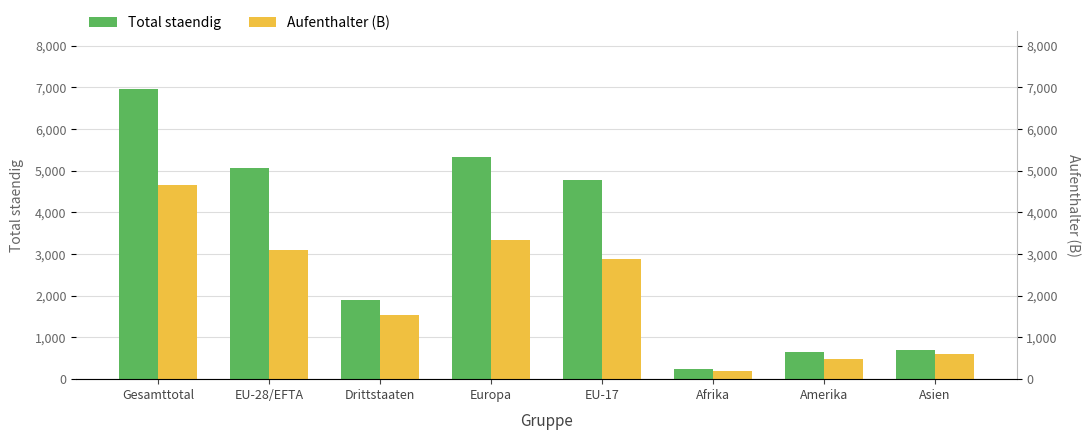

What is the maximum value for Total staendig?

6963